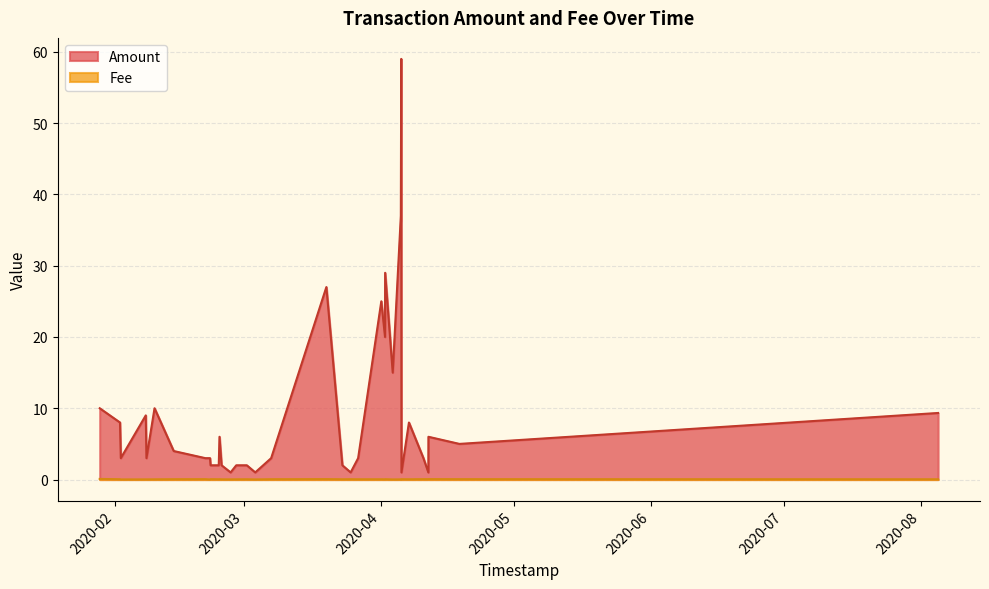

What is the difference between the maximum and second lowest values in the Fee series?

0.1